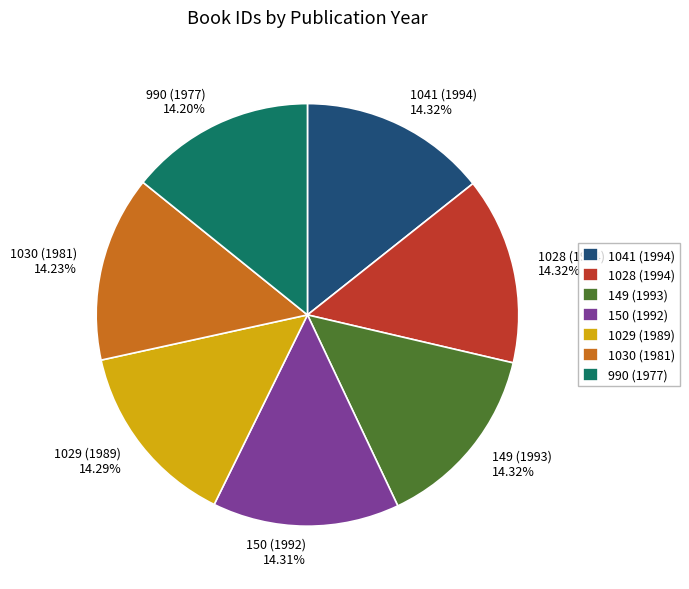

How much of the chart is everything except 150 (1992)?

85.7%